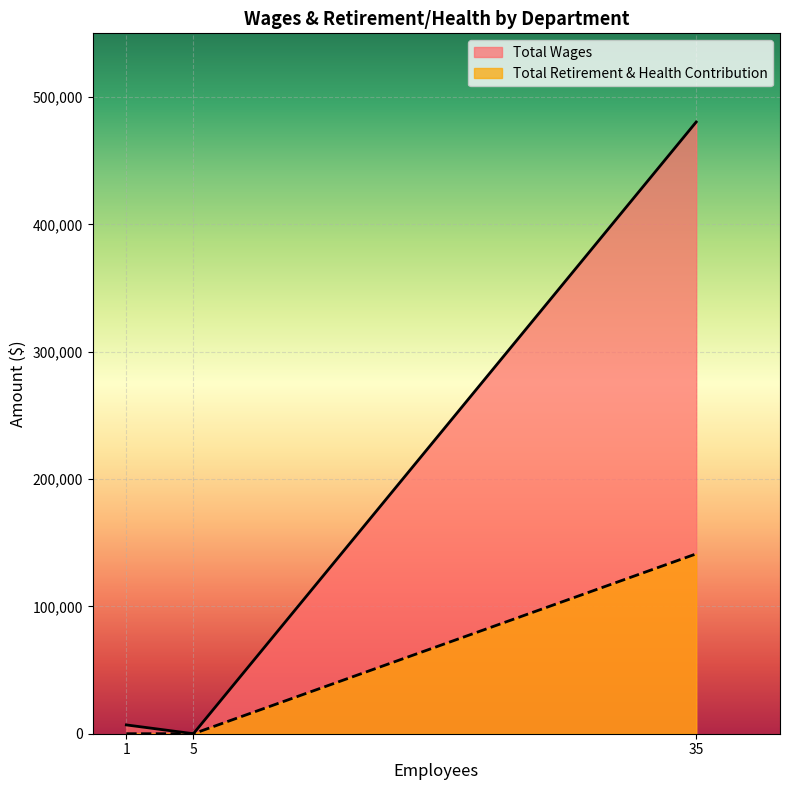

Is it true that Total Wages equals 9378 at Administration?

False